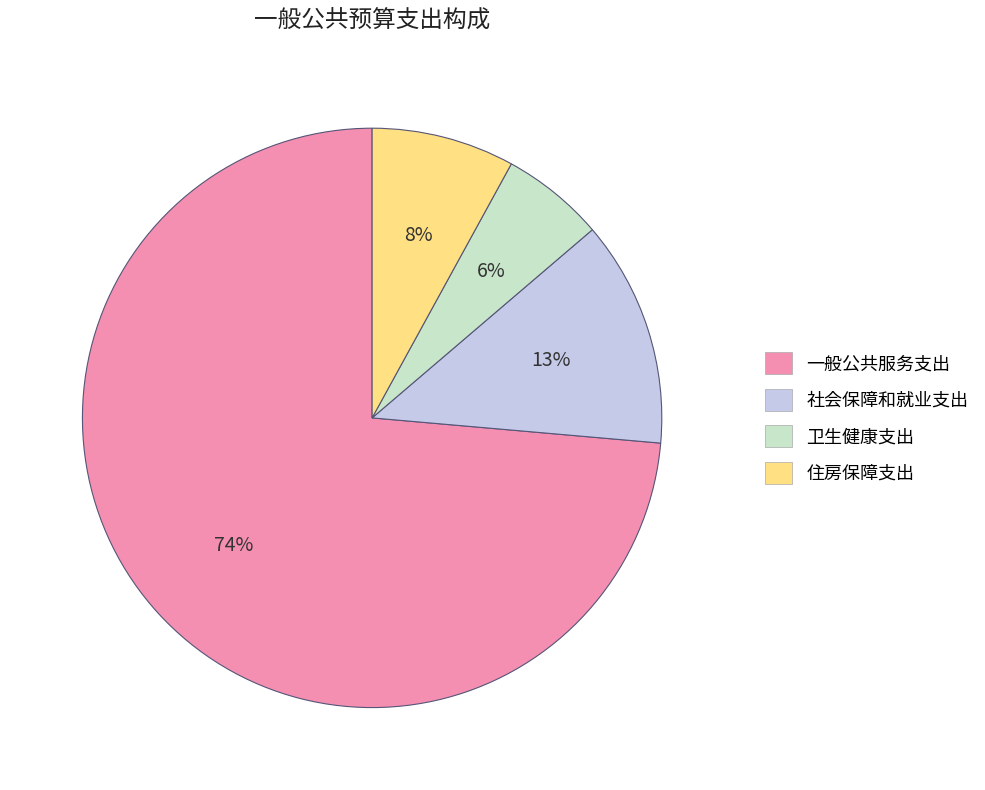

To the nearest percent, what is the average slice percentage?

25%